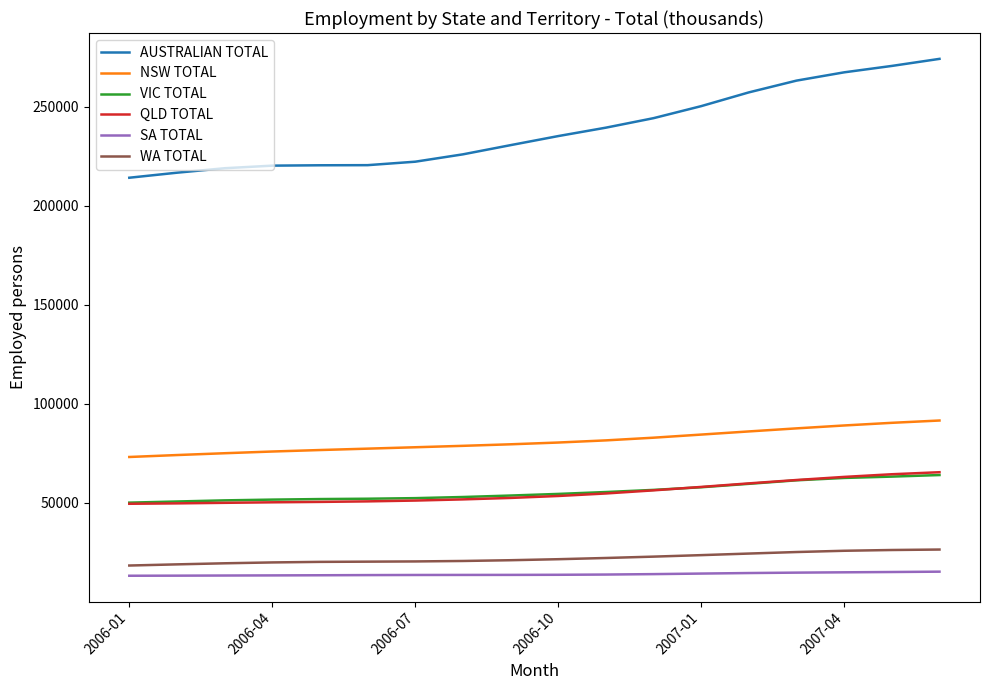

Which series has the widest spread of values?

AUSTRALIAN TOTAL